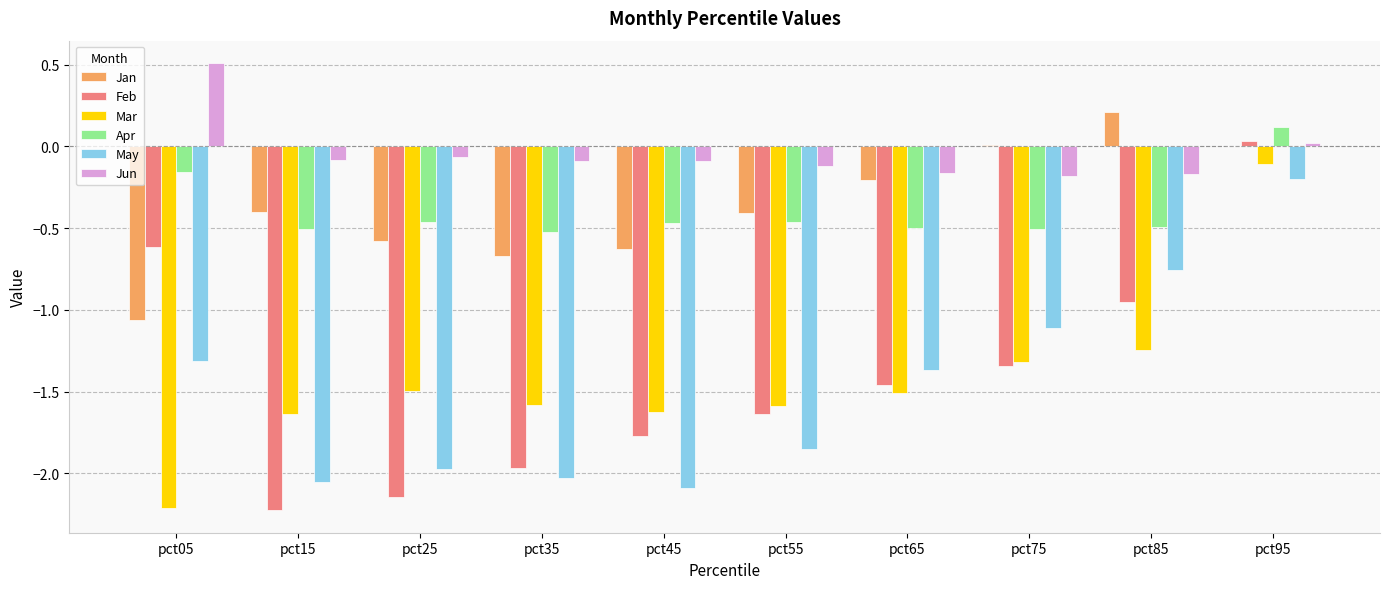

At which category is the sum across all series the highest?

pct95